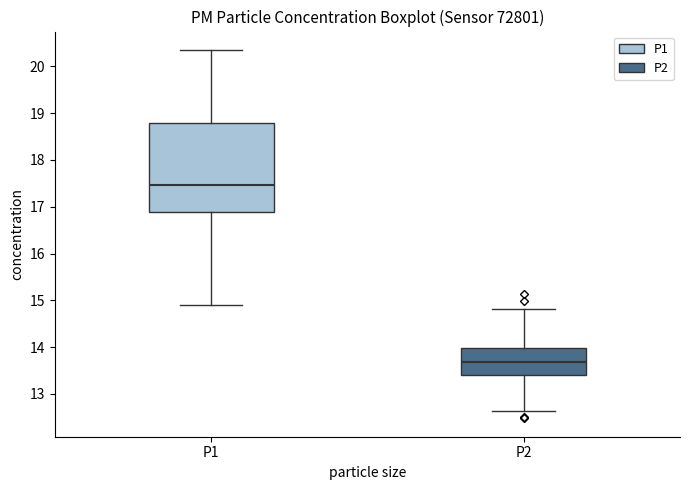

Reading left to right, read every box against the y-axis: the position of its median line, the range the box covers, and the ends of its whiskers. The values are not printed on the chart, so give them approximately, as read against the axis.

P1: median 17.5, box 16.9 to 18.8, whiskers 14.9 to 20.4
P2: median 13.7, box 13.4 to 14.0, whiskers 12.6 to 14.8